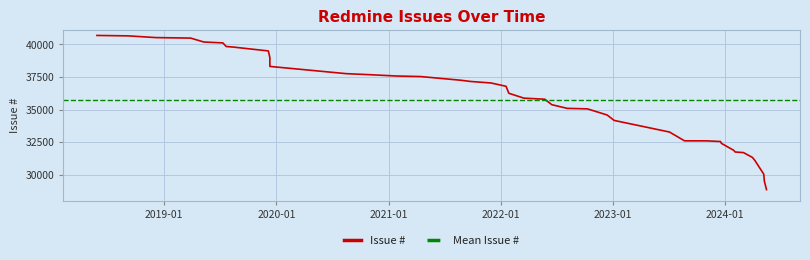

What is the maximum value shown in the chart?

40693